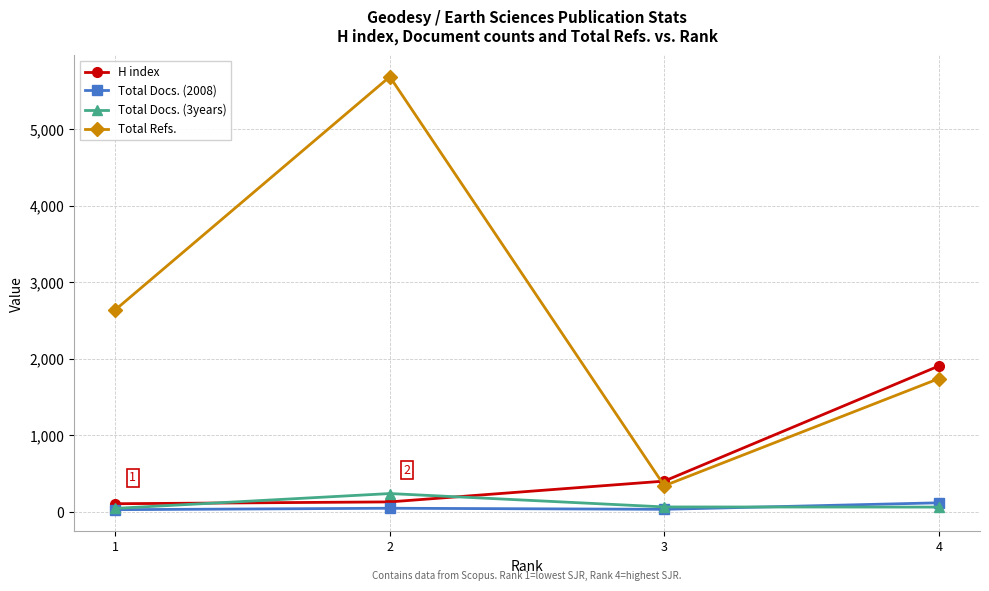

What is the sum of all Total Docs. (2008) values?

214